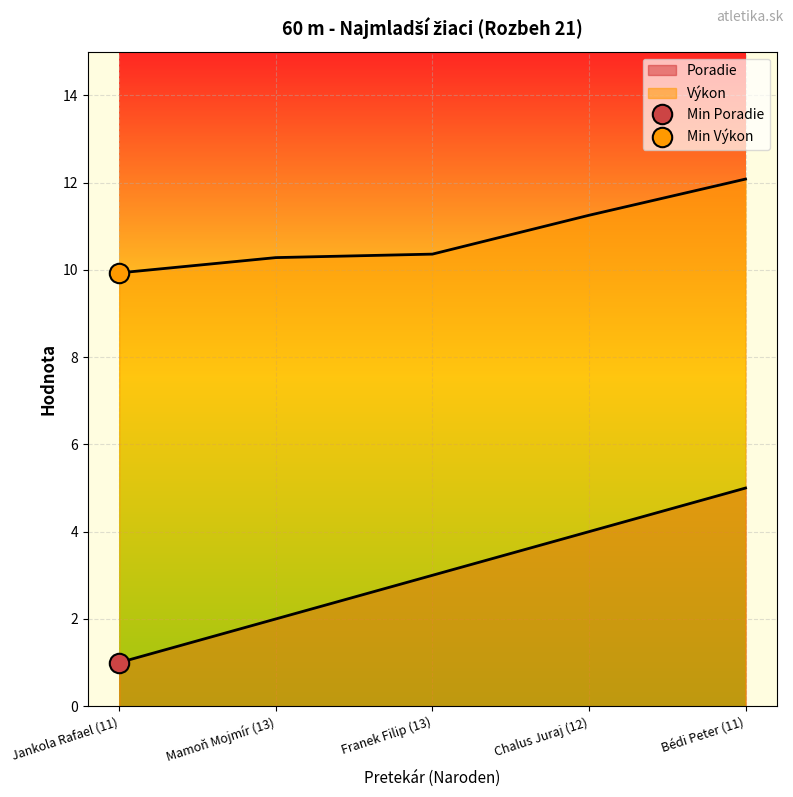

The Poradie series shows 1.0 at Jankola Rafael (11). True or false?

True